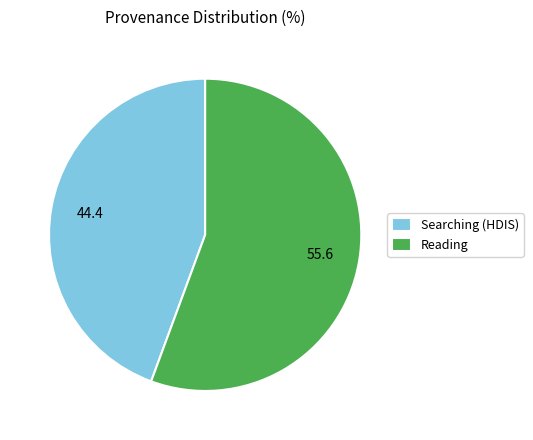

Does Reading account for over 50% of the chart?

Yes